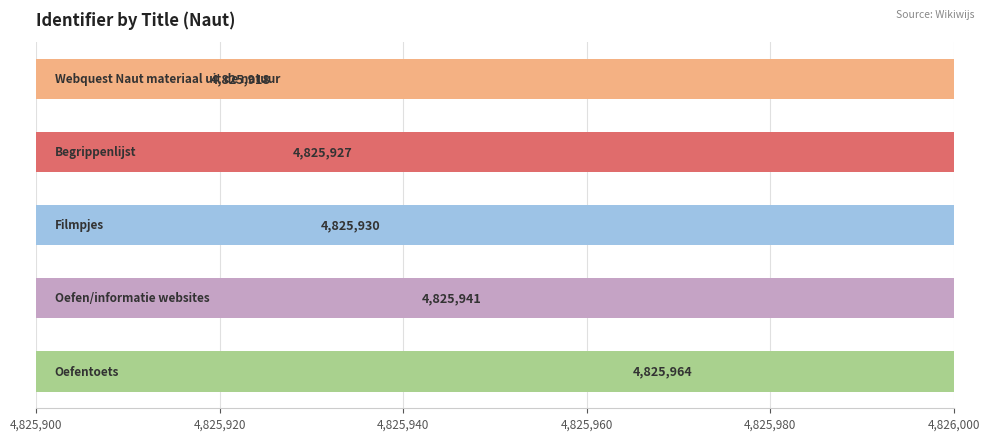

What is the difference between the second highest and second lowest values?

14